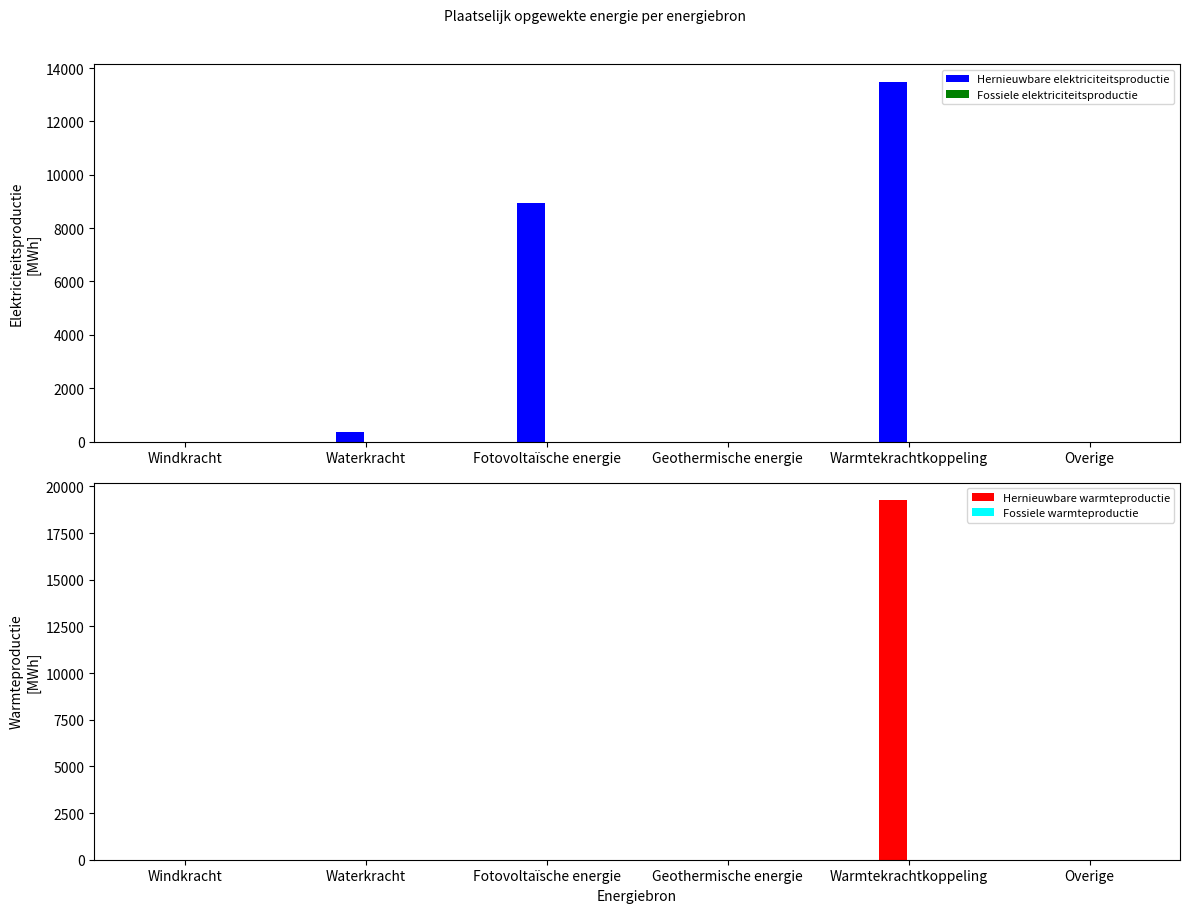

At which label is Fossiele elektriciteitsproductie closest to 0?

Windkracht